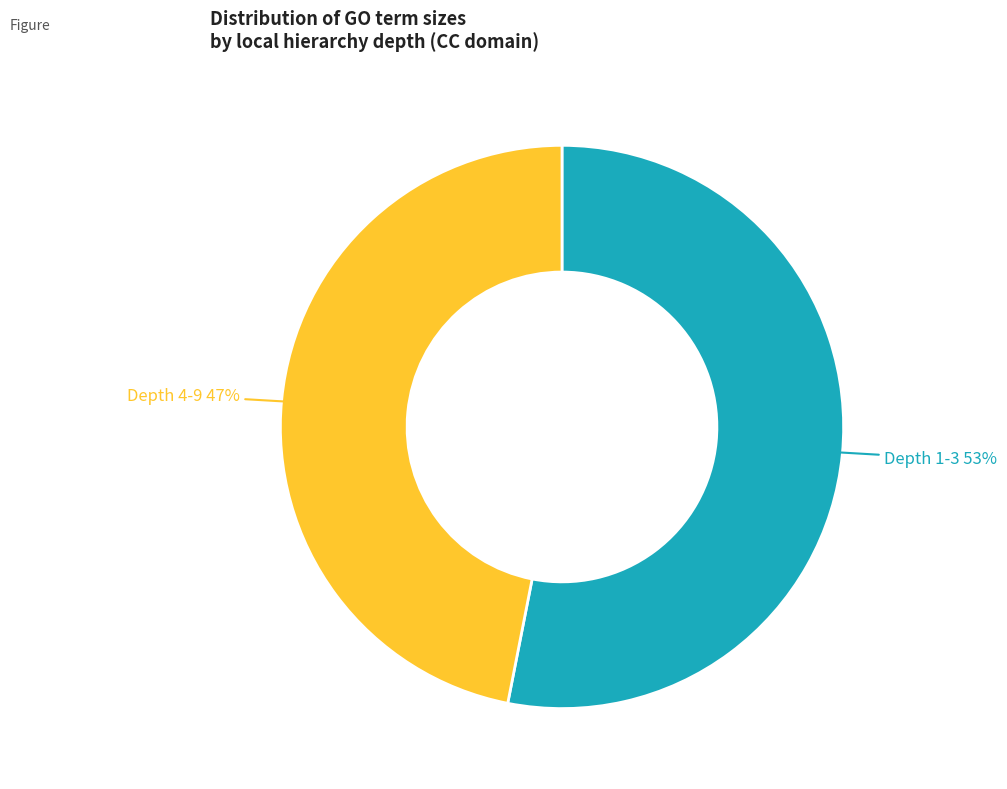

To the nearest percent, what is the difference between the largest and smallest slice percentages?

6%